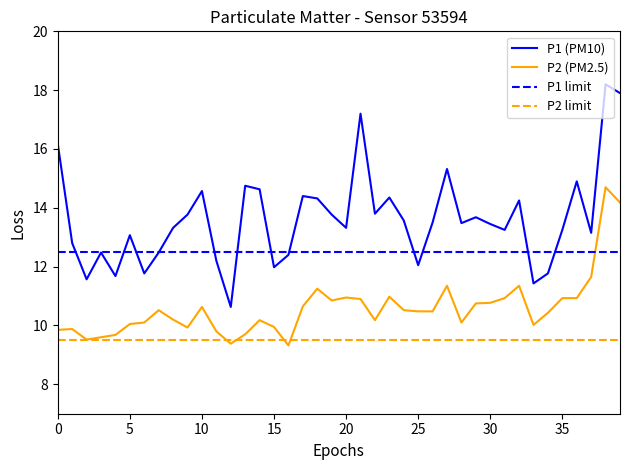

True or false: P2 (PM2.5) and P1 (PM10) cross at least once.

False